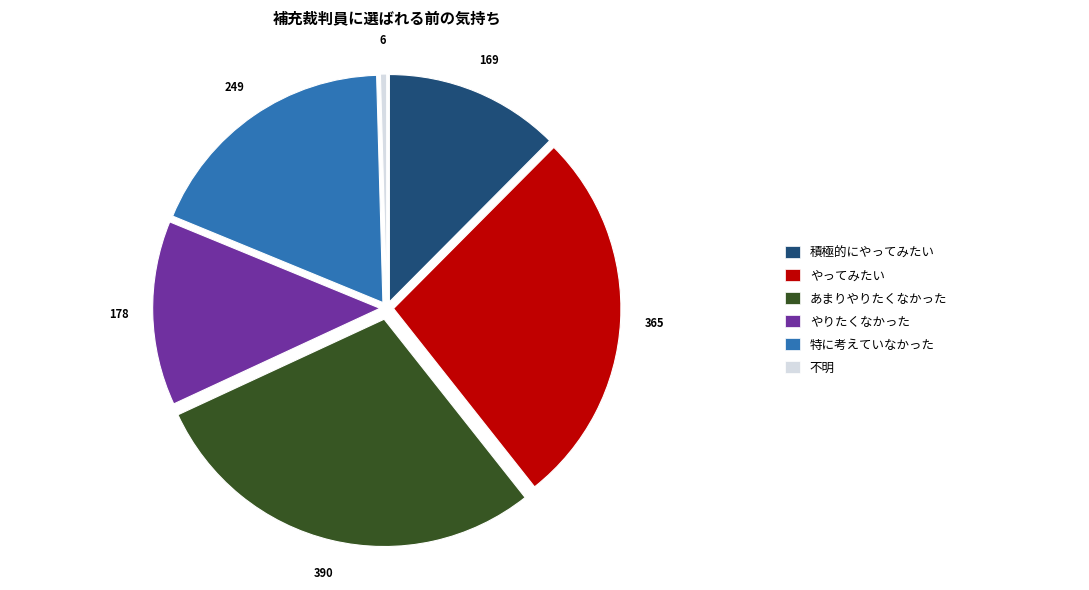

Is there any slice that represents more than half of the pie?

No